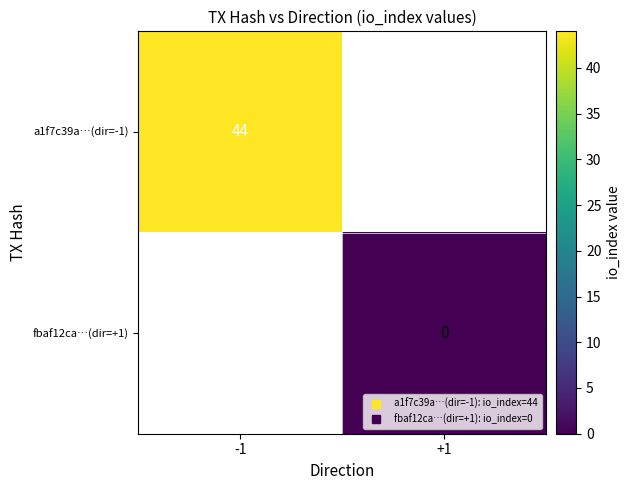

The value of fbaf12ca…(dir=+1) at +1 is 0.0. True or false?

True